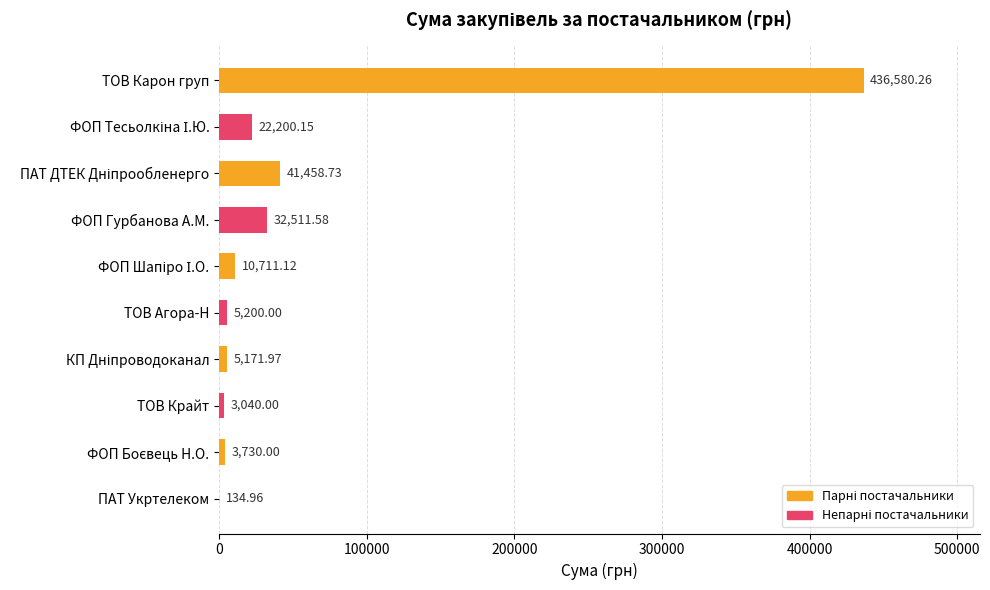

How many data points are above 10711?

5